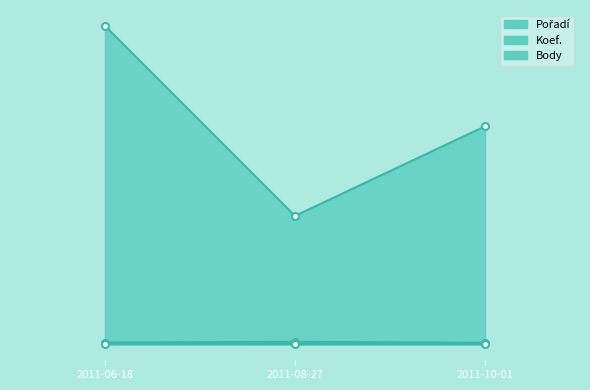

What is the maximum value shown in the chart?

1634